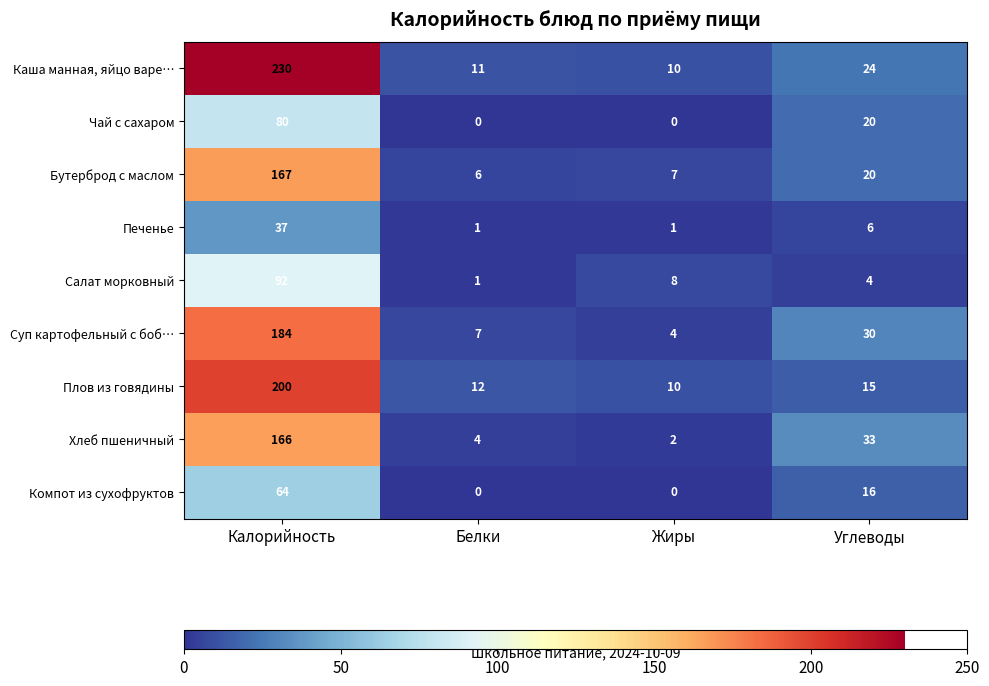

Which category has the lowest value in the Салат морковный series?

Белки